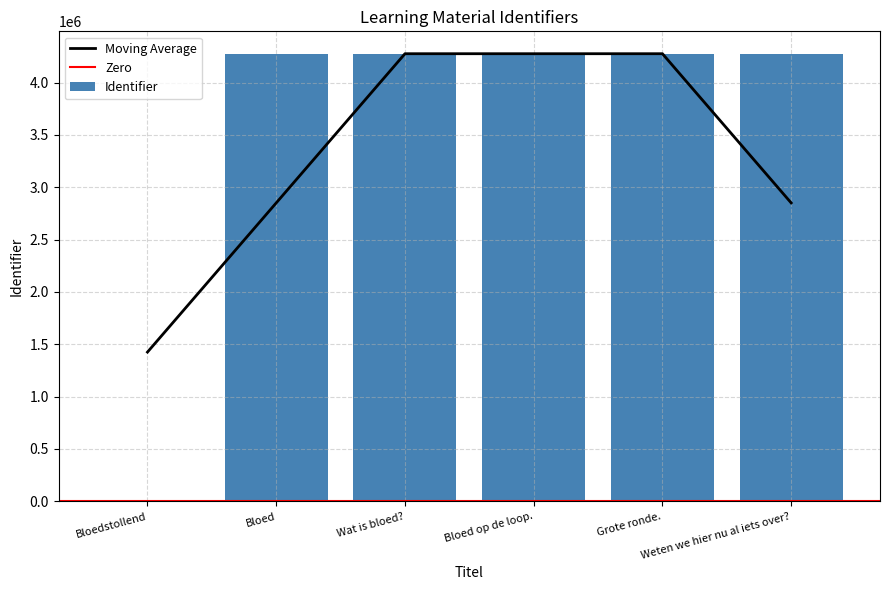

What is the label of the 4th bar from the left?

Bloed op de loop.